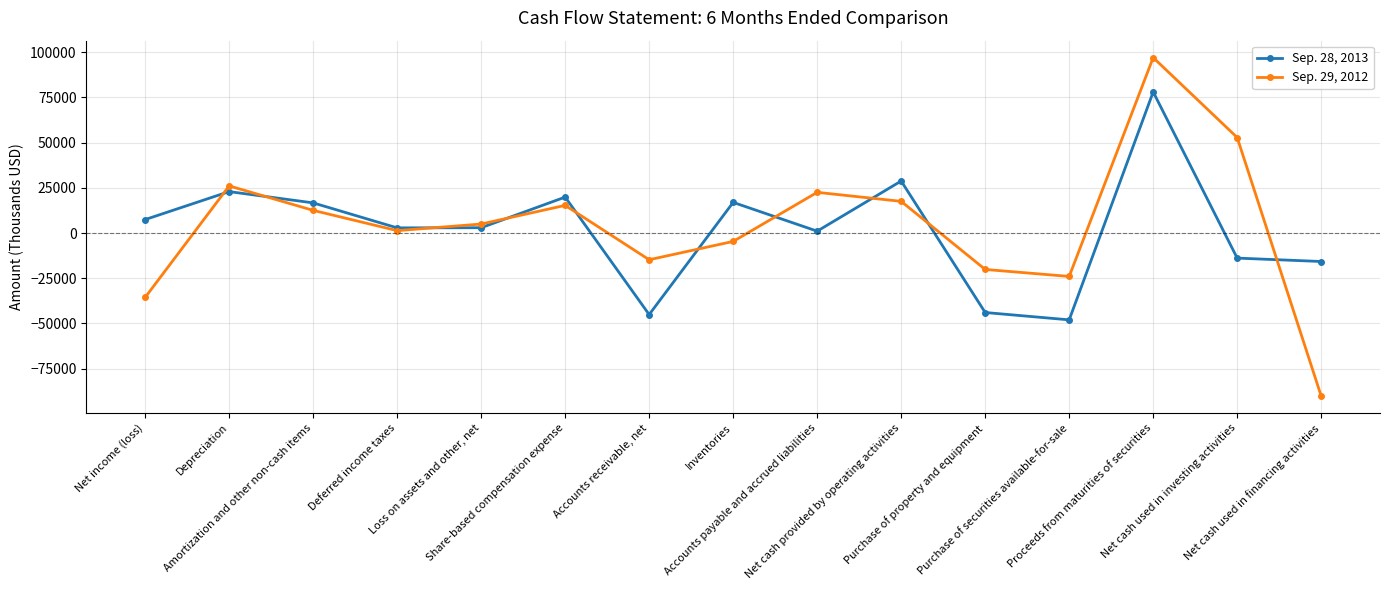

What is the sum of the Sep. 28, 2013 values at Net cash provided by operating activities and Deferred income taxes?

31614